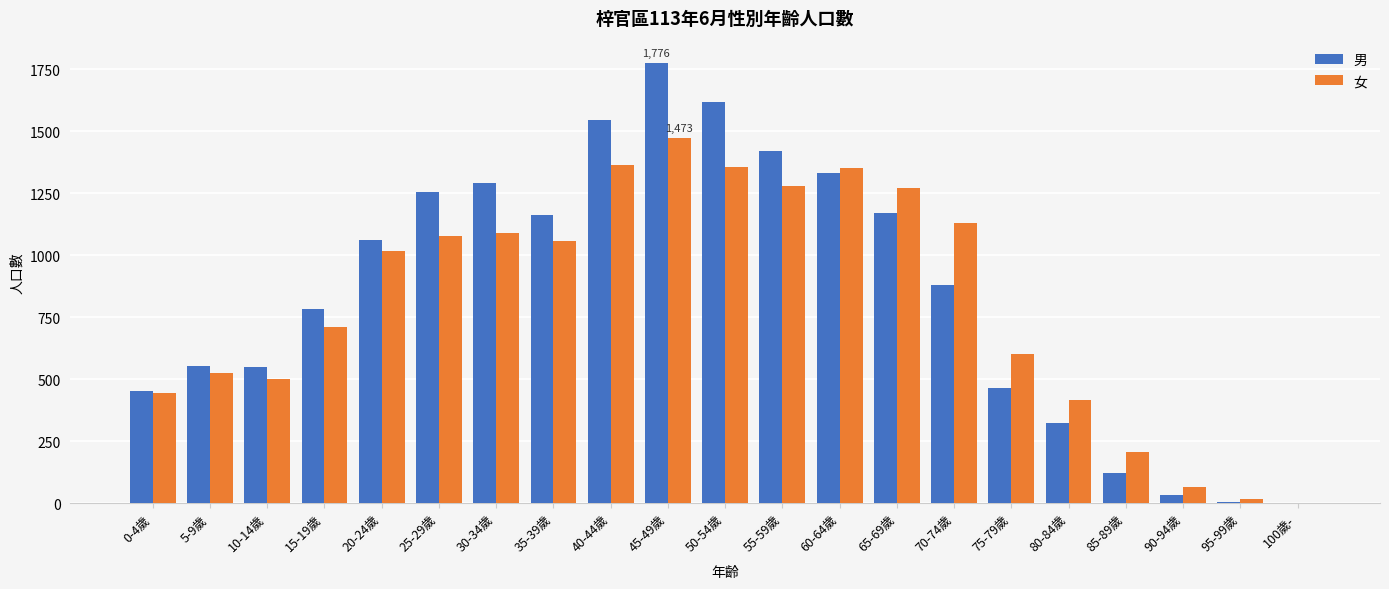

Where is 女 nearest to the value 736?

15-19歲